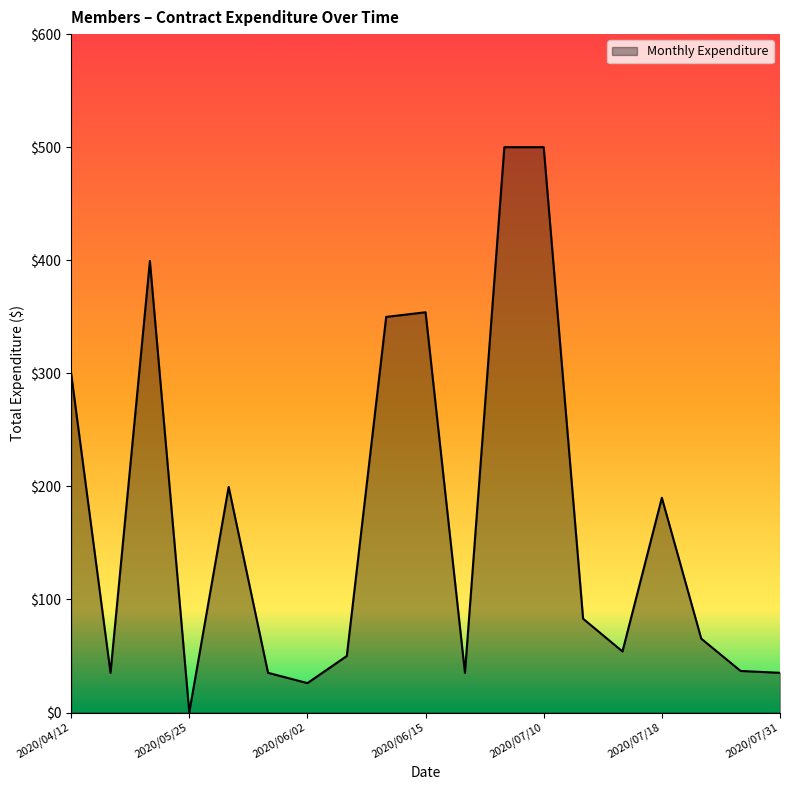

What is the greatest value displayed?

500.0